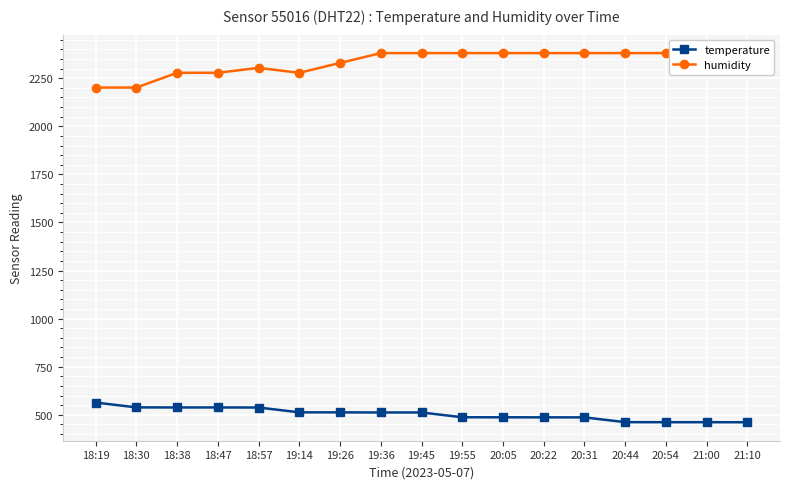

At which category is the sum across all series the highest?

19:36